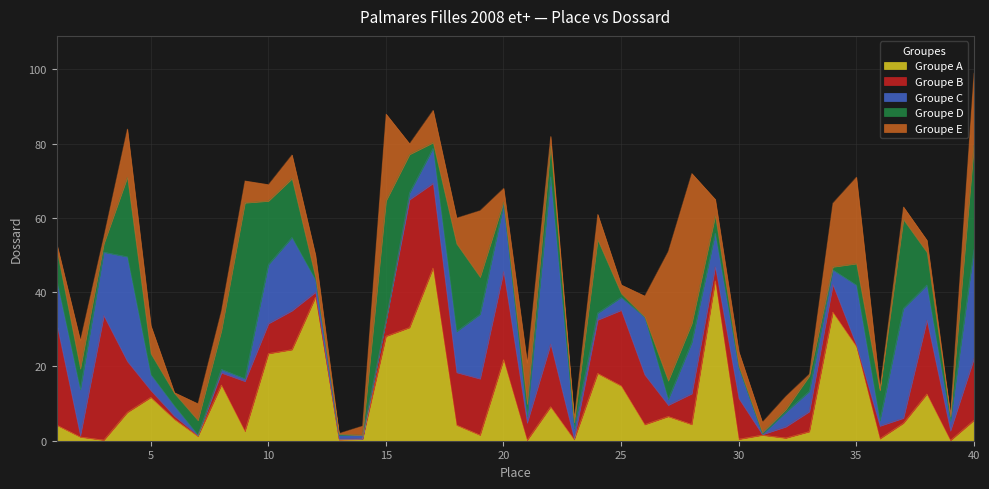

What is the highest value of the Groupe A series?

46.5